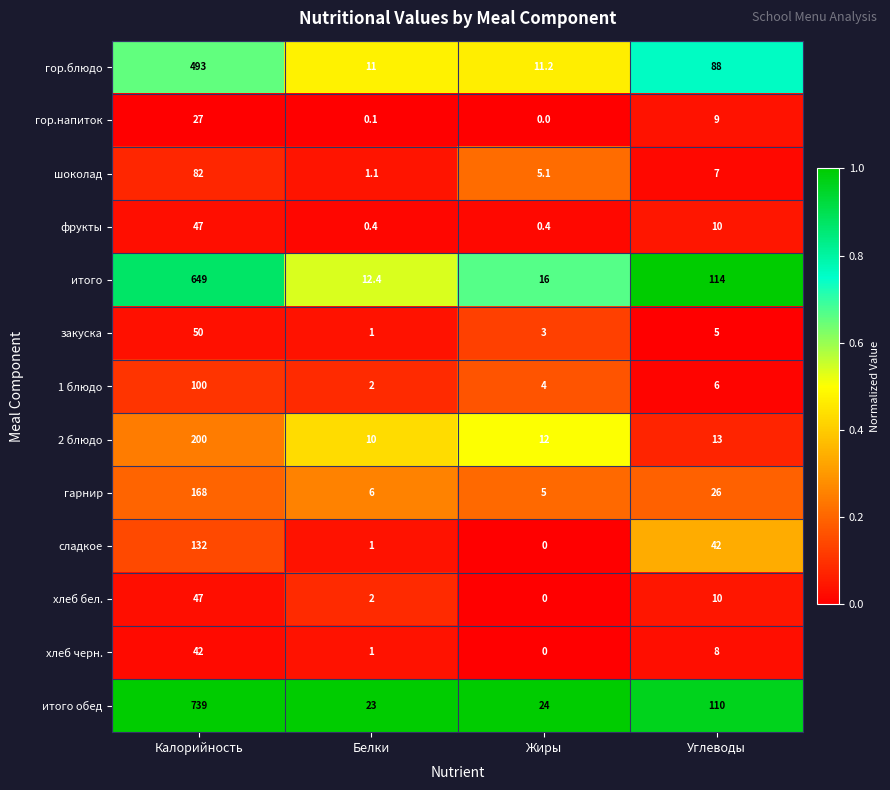

At which category does the chart reach its minimum across all series?

Жиры